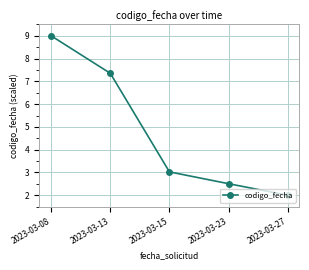

What is the change in value from 2023-03-08 to 2023-03-13?

-1.6